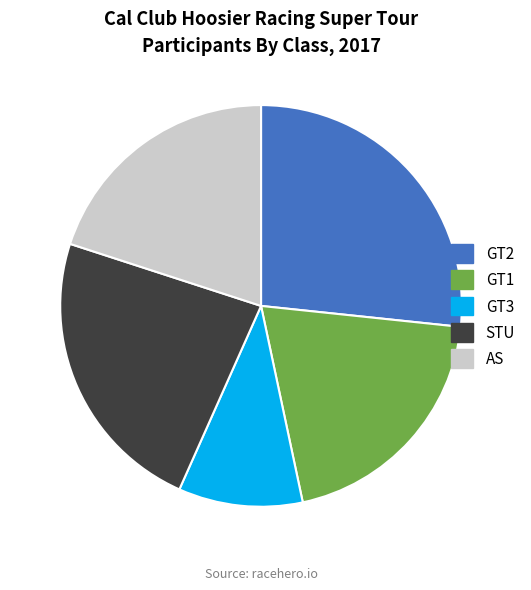

Is it true that GT3 is 1% of the pie?

False